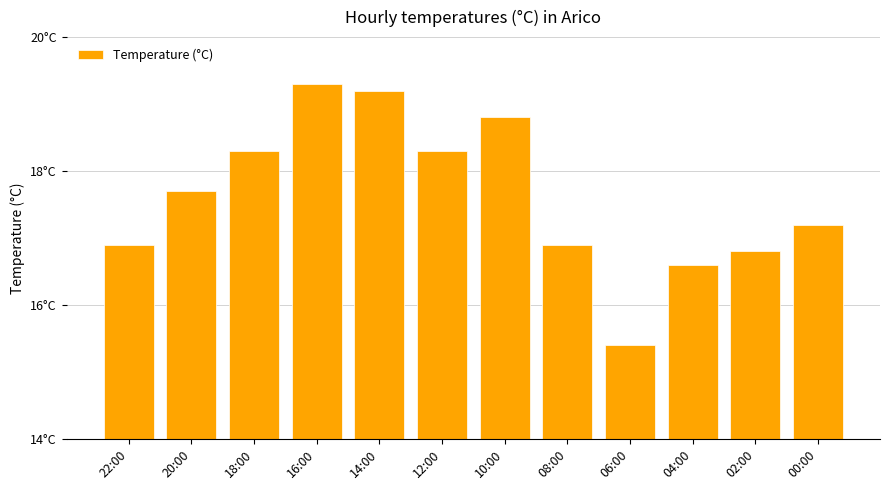

What is the minimum value shown in the chart?

15.4